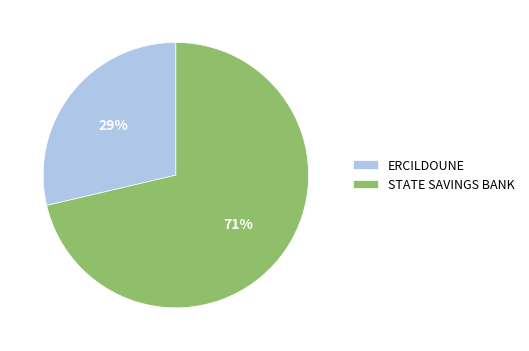

Which category has the biggest portion of the pie?

STATE SAVINGS BANK